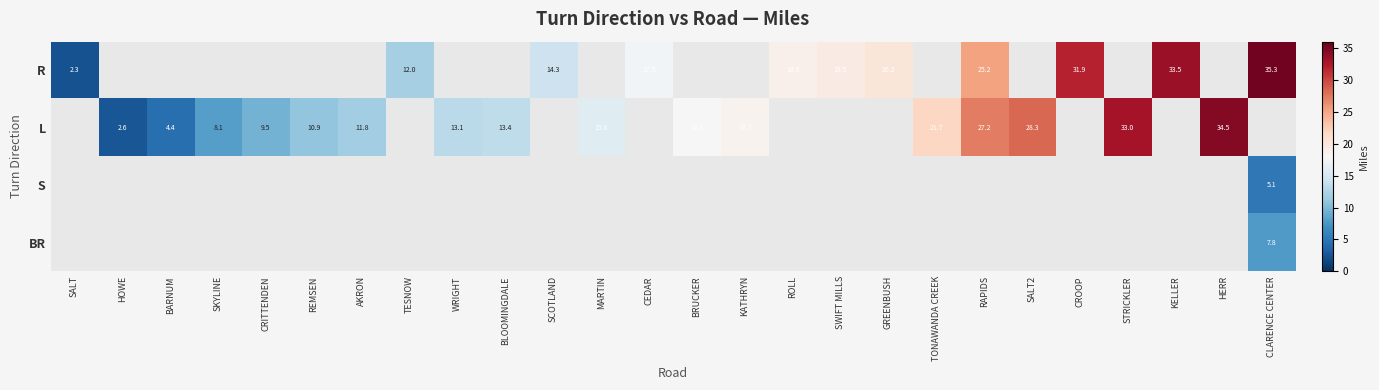

The L series shows 8.1 at SKYLINE. True or false?

True